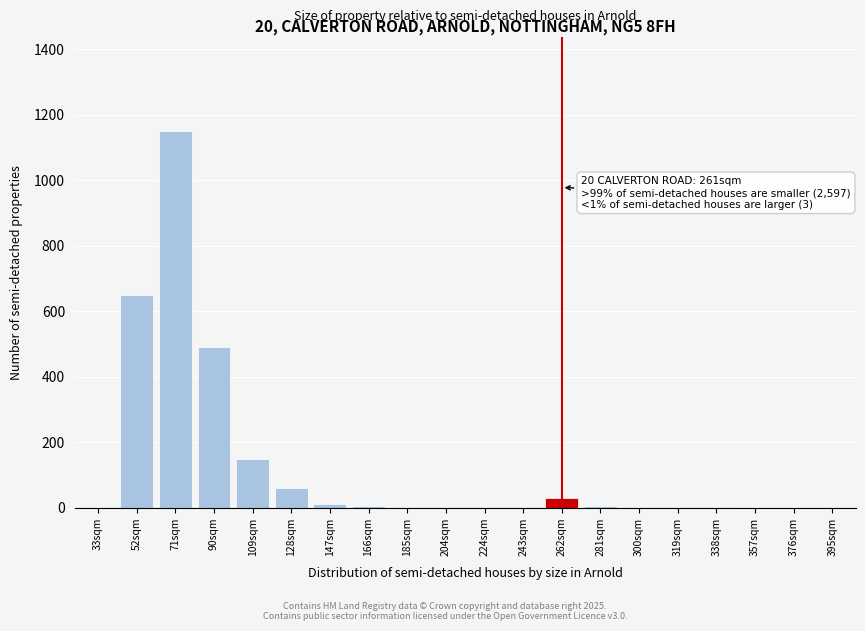

Which has a higher value, 52sqm or 33sqm?

52sqm